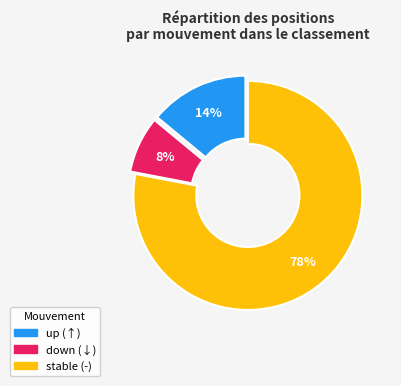

Count the number of slices in the pie.

3